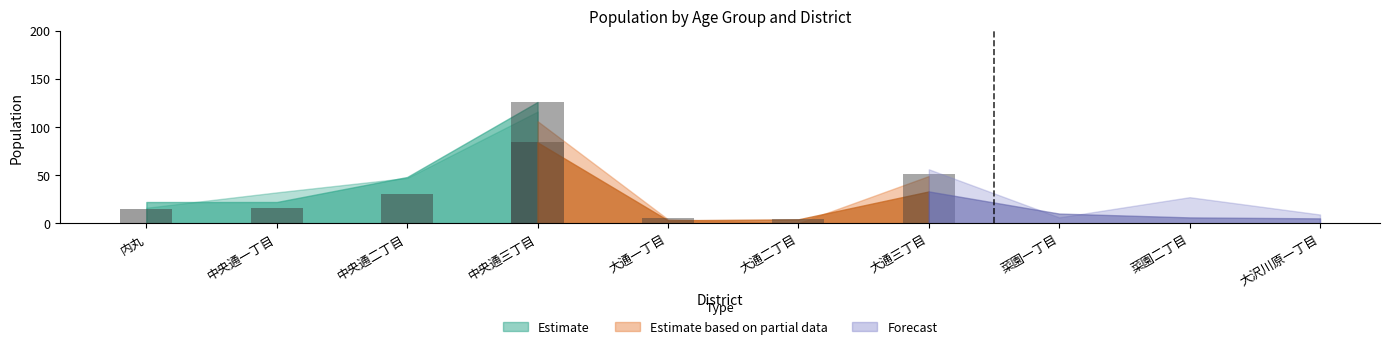

What is the total value across all series at 大通二丁目?

18